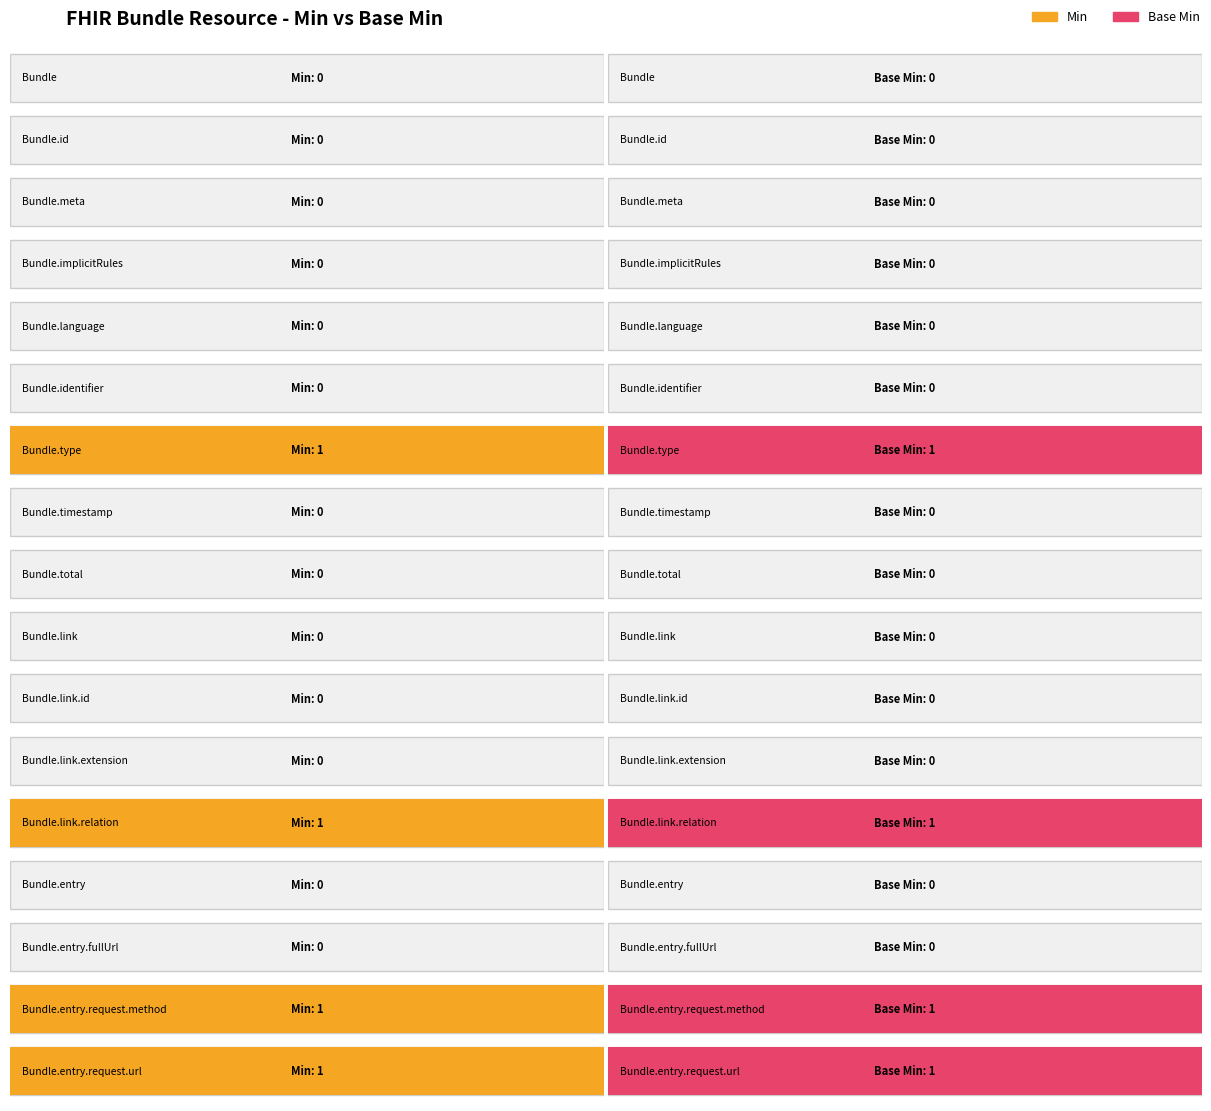

Rank the series at Bundle.implicitRules from lowest to highest value.

Min, Base Min